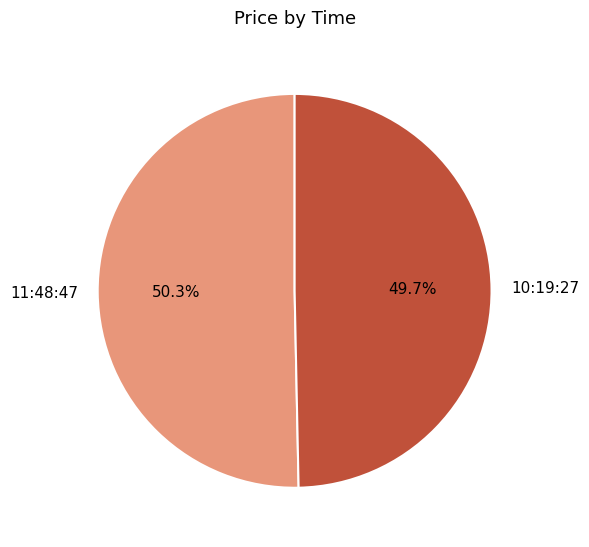

Is there a majority slice in this chart?

Yes